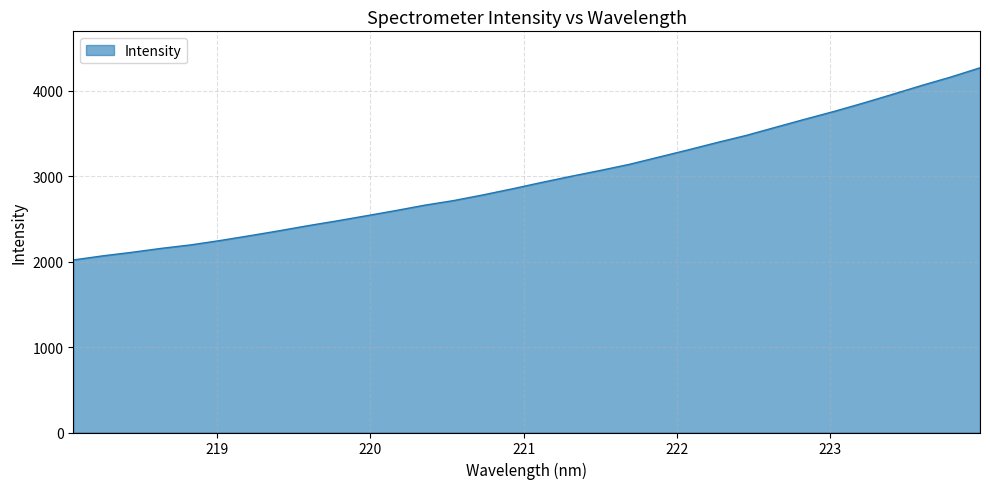

True or false: the data has more than 0 interior local peaks.

False